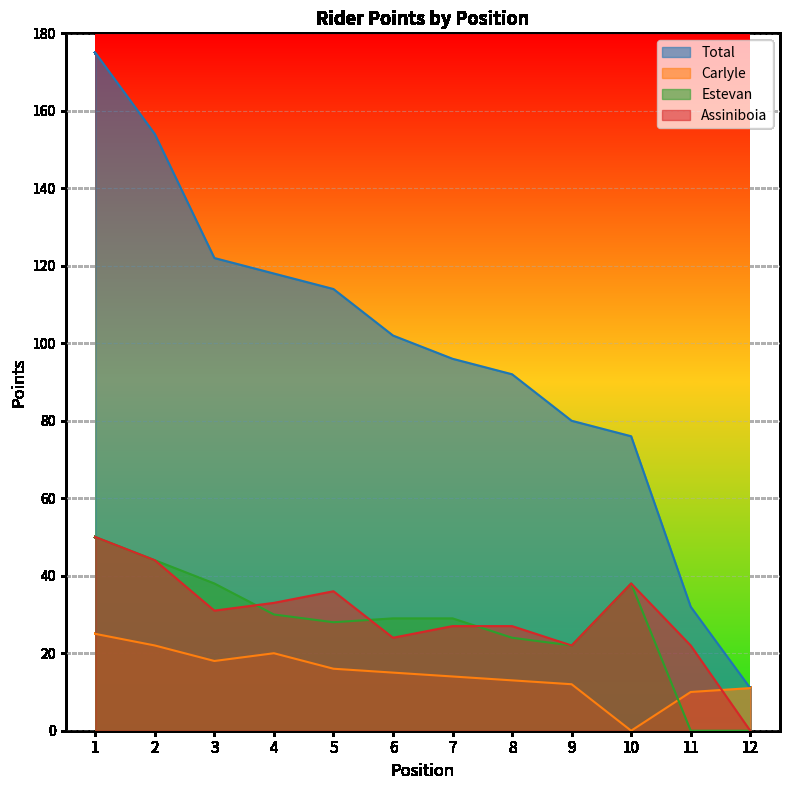

True or false: Total and Assiniboia intersect in this chart.

False